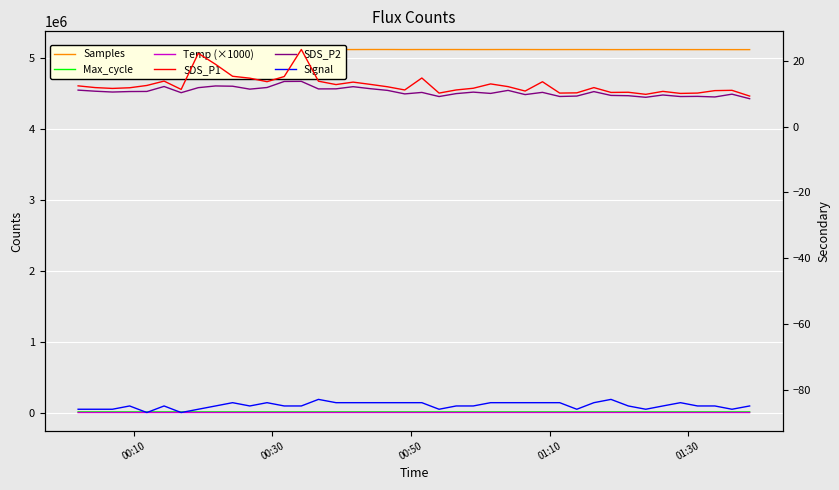

In Signal, how many points are higher than both neighbors (excluding endpoints)?

7